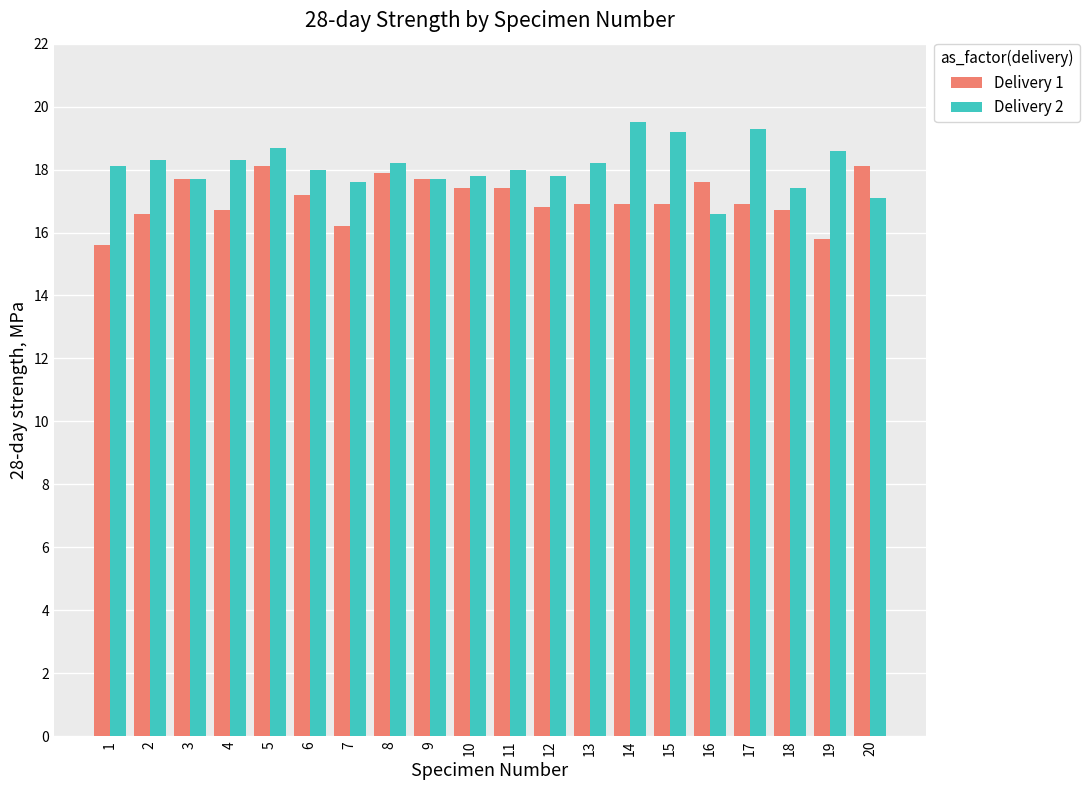

What is the value of the Delivery 1 bar at the 16th from the left?

17.6